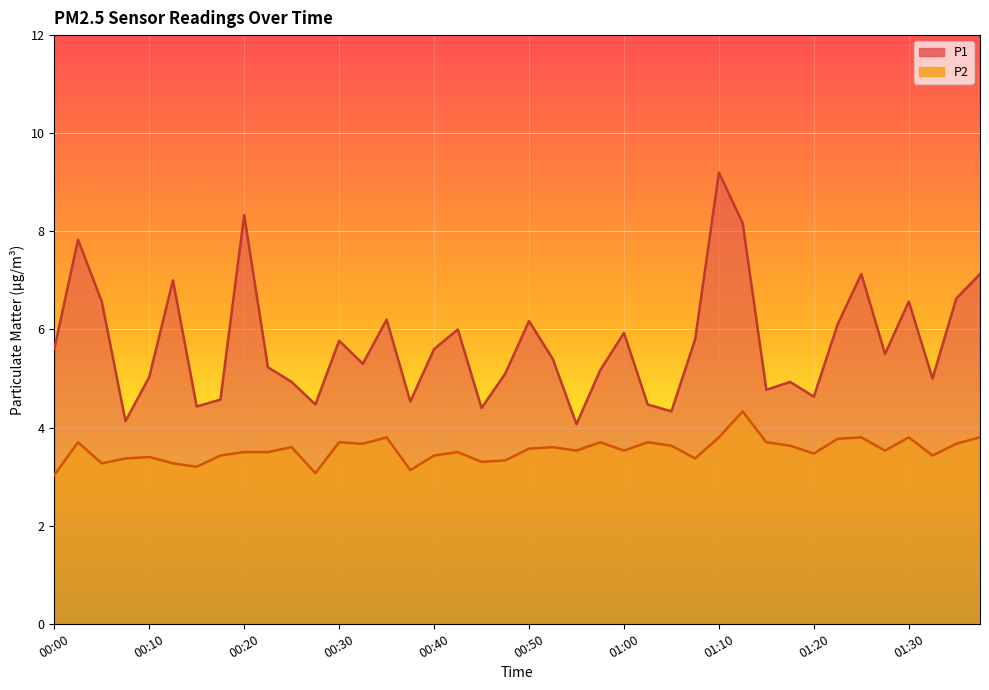

Rank the categories by P2 value from lowest to highest.

00:00, 00:28, 00:38, 00:15, 00:05, 00:13, 00:45, 00:48, 00:08, 01:07, 00:10, 00:18, 00:40, 01:32, 01:20, 00:20, 00:23, 00:43, 00:55, 01:00, 01:27, 00:50, 00:25, 00:52, 01:05, 01:17, 00:33, 01:35, 00:03, 00:30, 00:57, 01:02, 01:15, 01:22, 00:35, 01:10, 01:25, 01:30, 01:37, 01:12